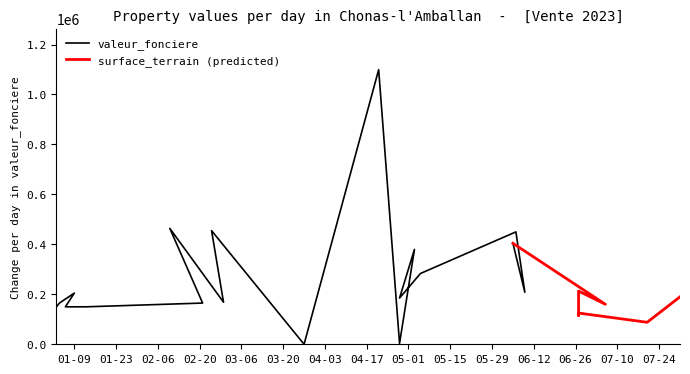

True or false: valeur_fonciere and surface_terrain cross at least once.

True